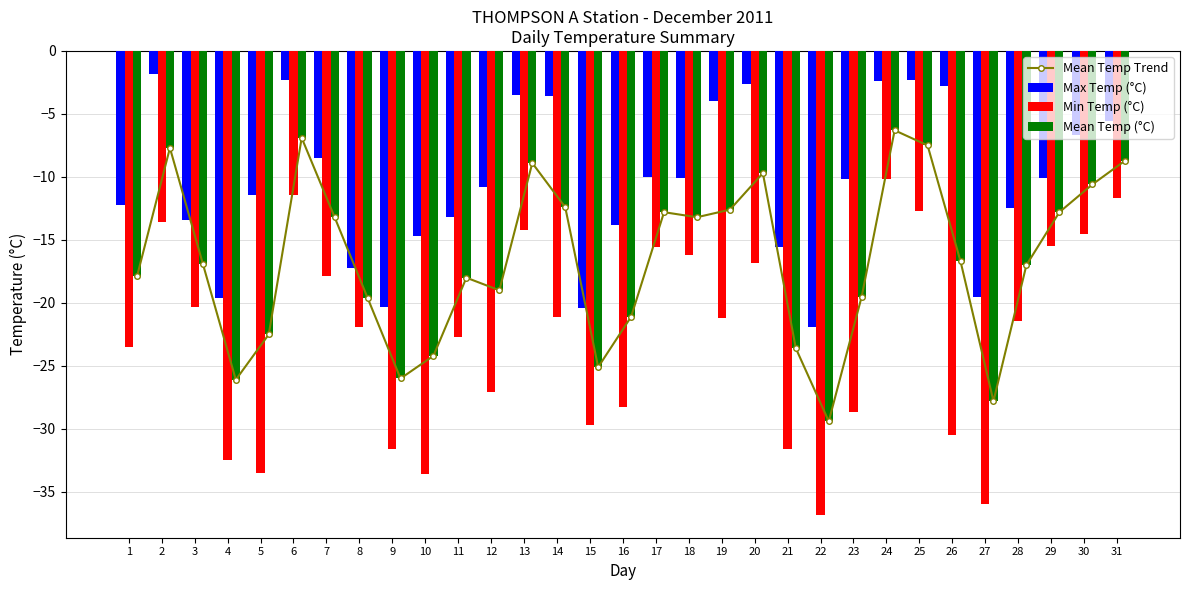

Reading left to right, what are all the values shown in this chart?

Mean Temp Trend: -17.9	-7.7	-16.9	-26.1	-22.5	-6.9	-13.2	-19.6	-26.0	-24.2	-18.0	-19.0	-8.9	-12.4	-25.1	-21.1	-12.8	-13.2	-12.6	-9.7	-23.6	-29.4	-19.5	-6.3	-7.5	-16.7	-27.8	-17.0	-12.8	-10.6	-8.7
Max Temp (°C): -12.2	-1.8	-13.4	-19.6	-11.4	-2.3	-8.5	-17.2	-20.3	-14.7	-13.2	-10.8	-3.5	-3.6	-20.4	-13.8	-10.0	-10.1	-4.0	-2.6	-15.6	-21.9	-10.2	-2.4	-2.3	-2.8	-19.5	-12.5	-10.1	-6.7	-5.6
Min Temp (°C): -23.5	-13.6	-20.3	-32.5	-33.5	-11.4	-17.9	-21.9	-31.6	-33.6	-22.7	-27.1	-14.2	-21.1	-29.7	-28.3	-15.6	-16.2	-21.2	-16.8	-31.6	-36.8	-28.7	-10.2	-12.7	-30.5	-36.0	-21.4	-15.5	-14.5	-11.7
Mean Temp (°C): -17.9	-7.7	-16.9	-26.1	-22.5	-6.9	-13.2	-19.6	-26.0	-24.2	-18.0	-19.0	-8.9	-12.4	-25.1	-21.1	-12.8	-13.2	-12.6	-9.7	-23.6	-29.4	-19.5	-6.3	-7.5	-16.7	-27.8	-17.0	-12.8	-10.6	-8.7